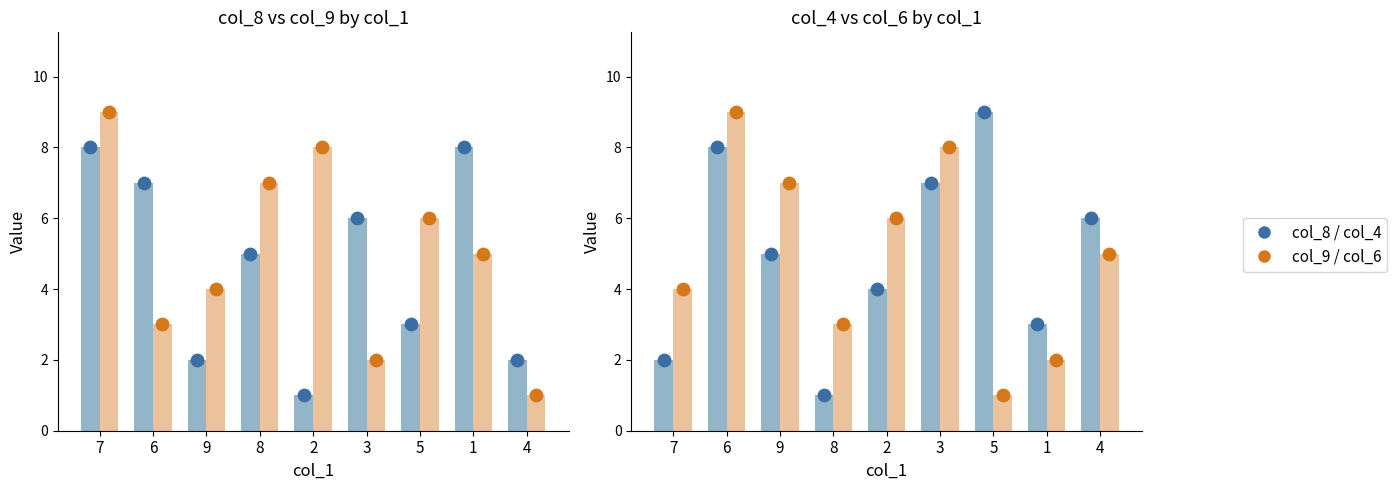

Which series contains the highest Y value?

col_9